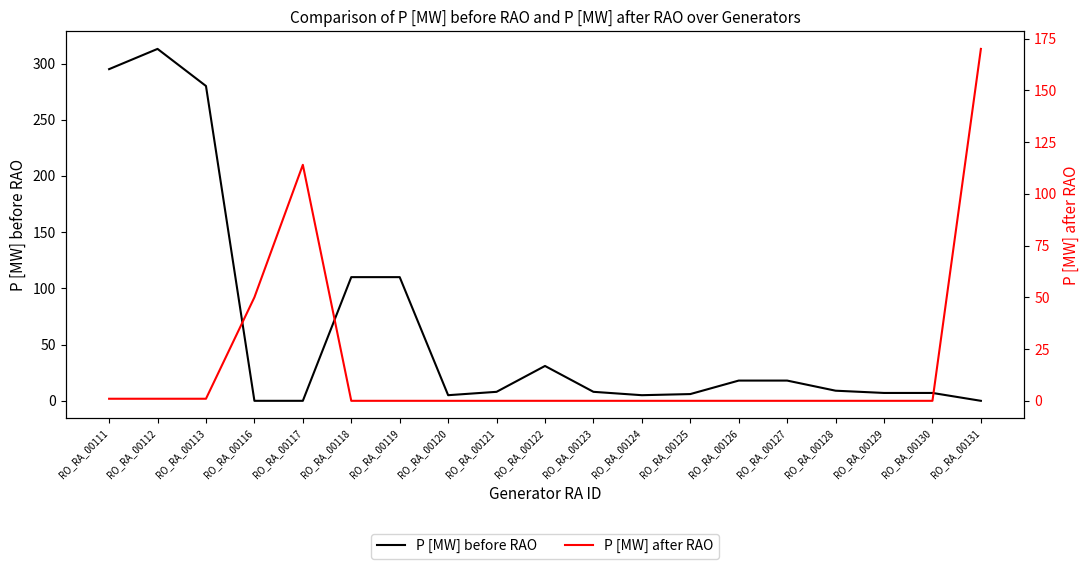

True or false: P [MW] before RAO has a value of 48 at RO_RA_00122.

False